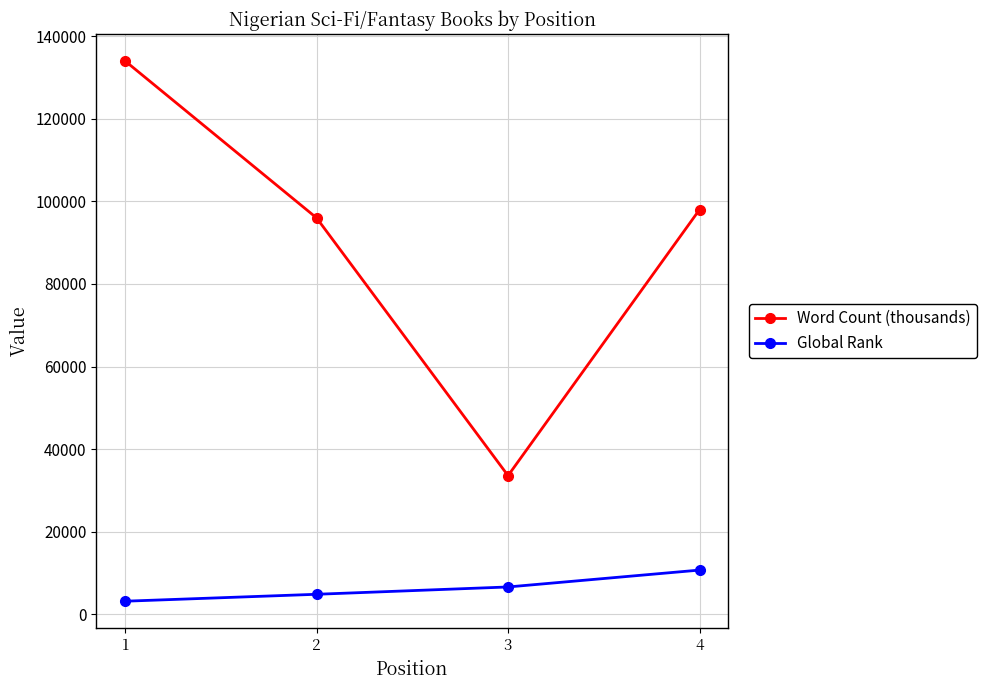

List the series in order of their peak value, lowest first.

Global Rank, Word Count (thousands)